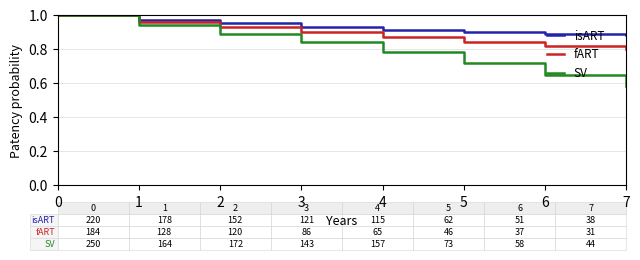

The value of isART at 5 is 0.9. True or false?

True